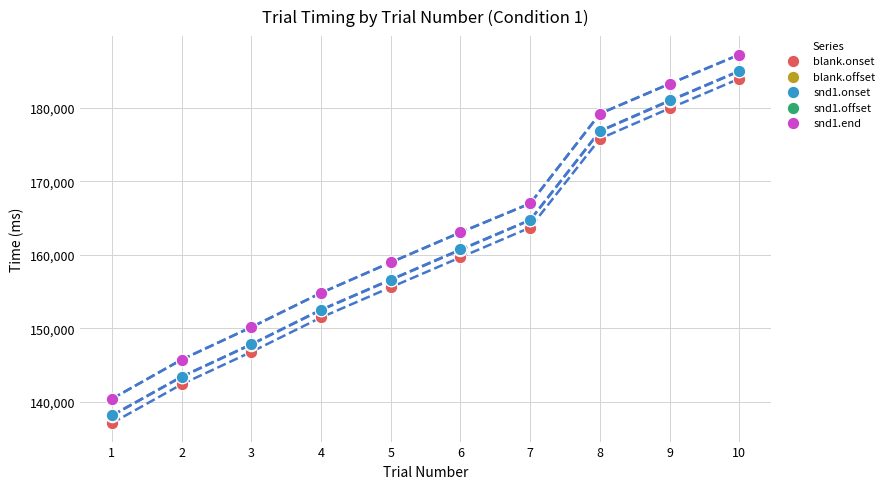

What are all the series names shown in the legend?

blank.onset, blank.offset, snd1.onset, snd1.offset, snd1.end